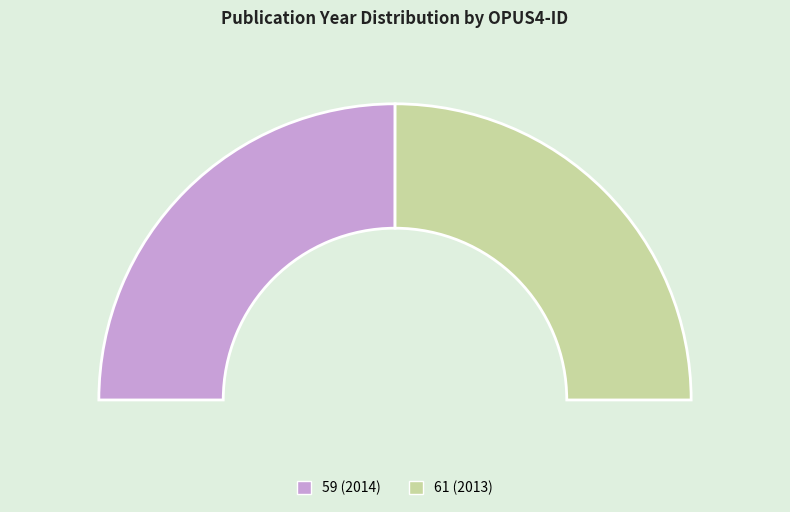

Count the number of slices in the pie.

2